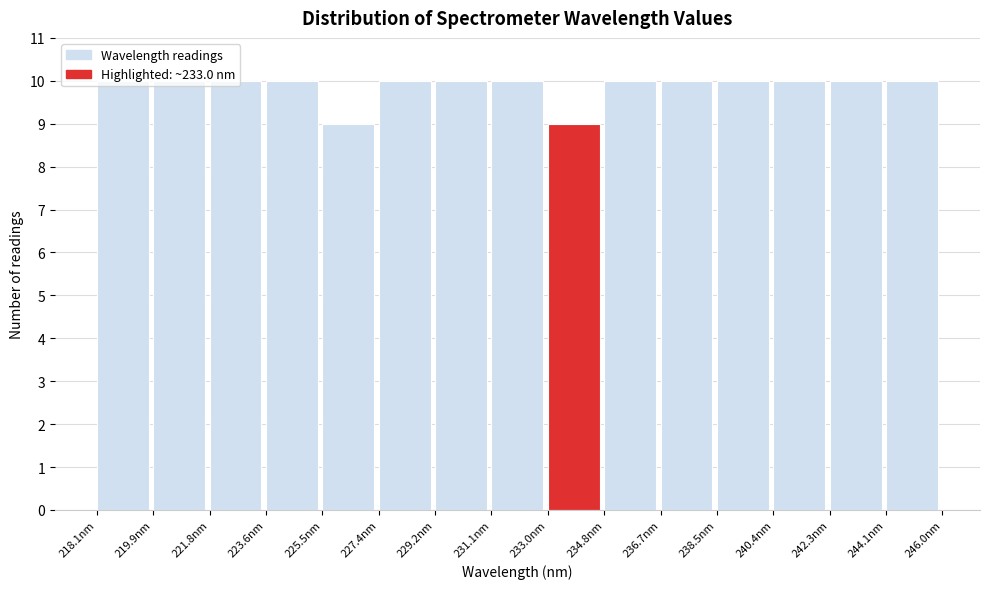

What is the height of the bar covering 234.8 to 236.6 on the x-axis? Neither the bar edges nor the heights are printed on the chart, so give them approximately, as read against the axes.

10